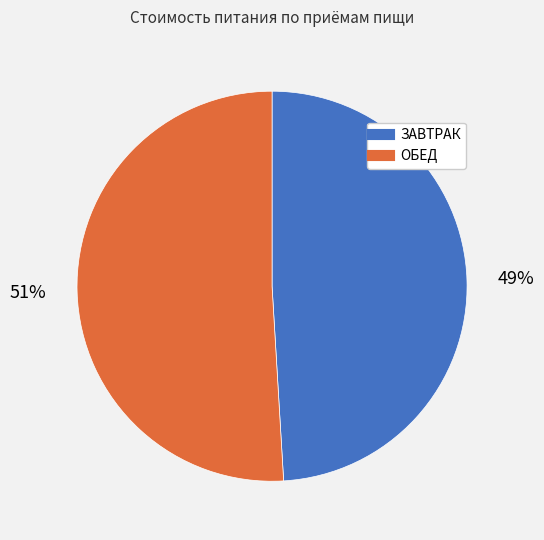

How many segments does this pie chart have?

2